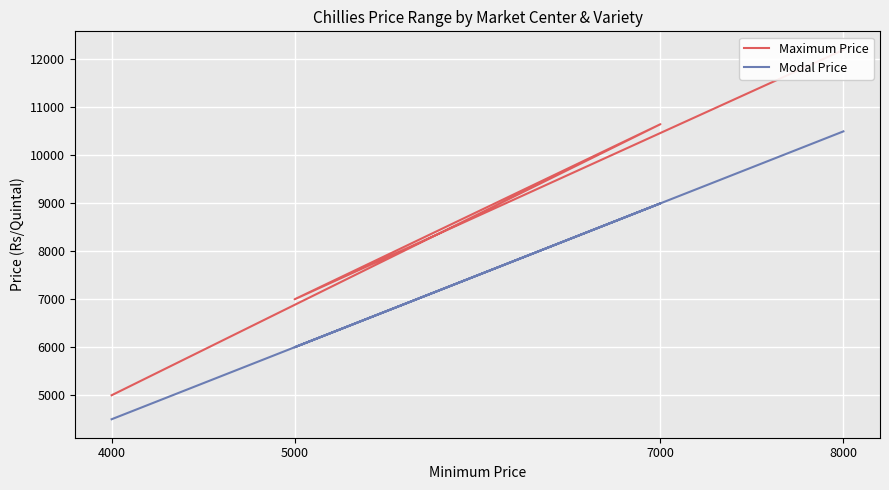

What is the approximate value of Maximum Price at 8000?

12200